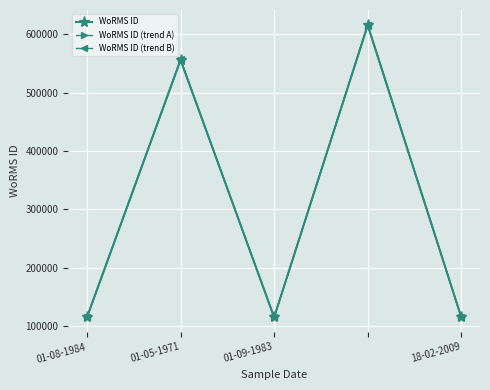

Is this an area chart (filled region under the line)?

No